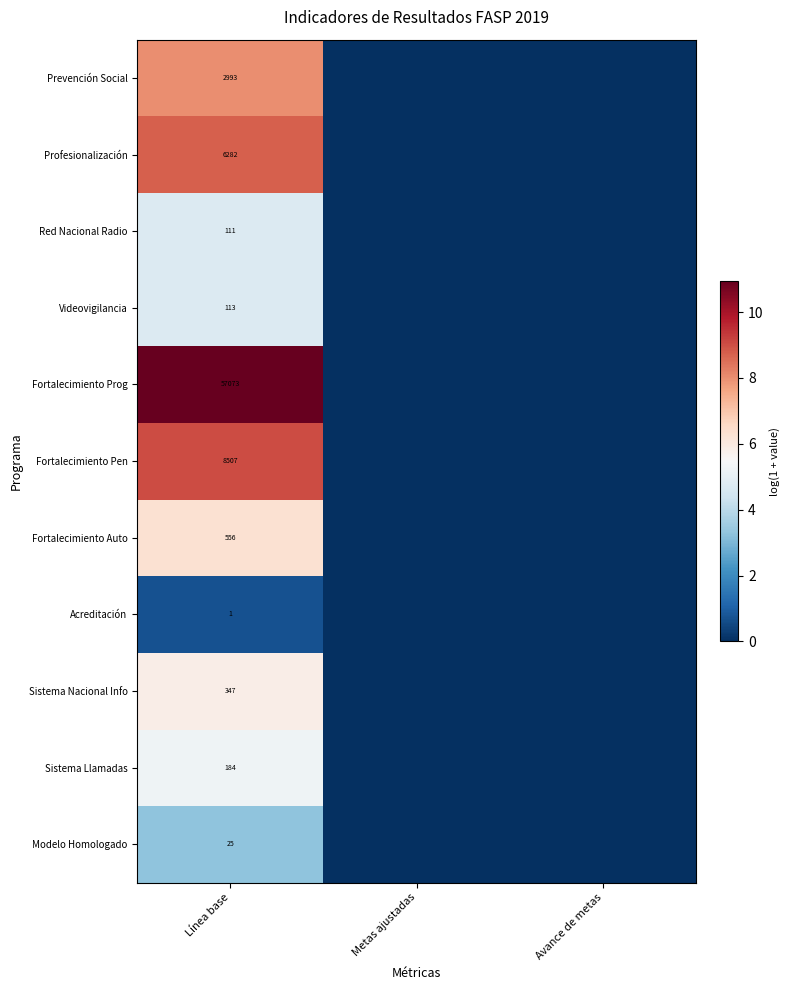

What is the total value across all series at Línea base?

76192